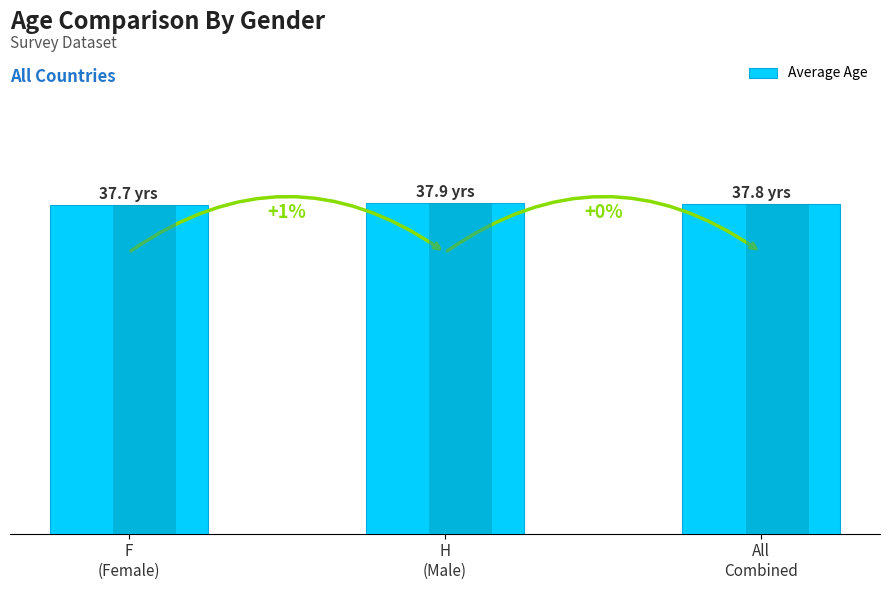

What is the label of the 1st bar from the left?

F
(Female)